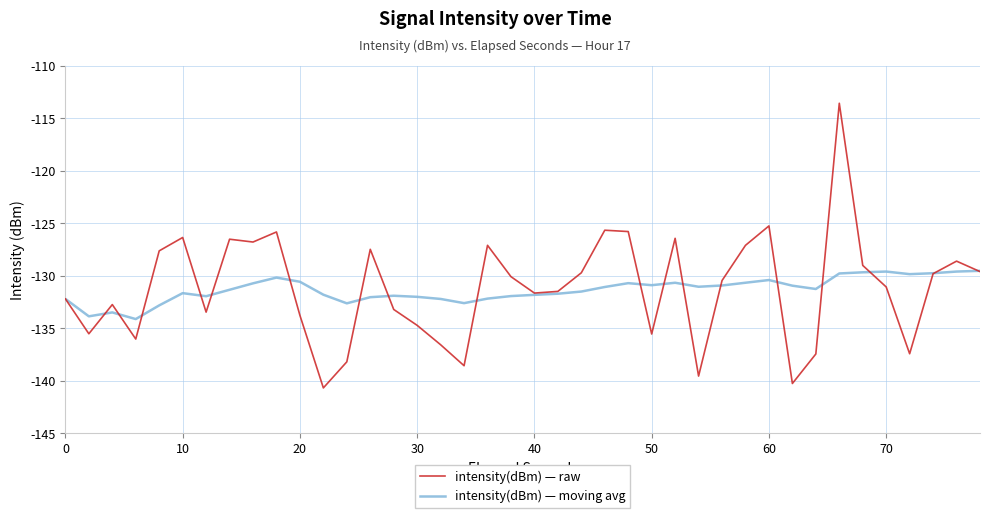

What is the maximum value for intensity(dBm) — moving avg?

-129.5